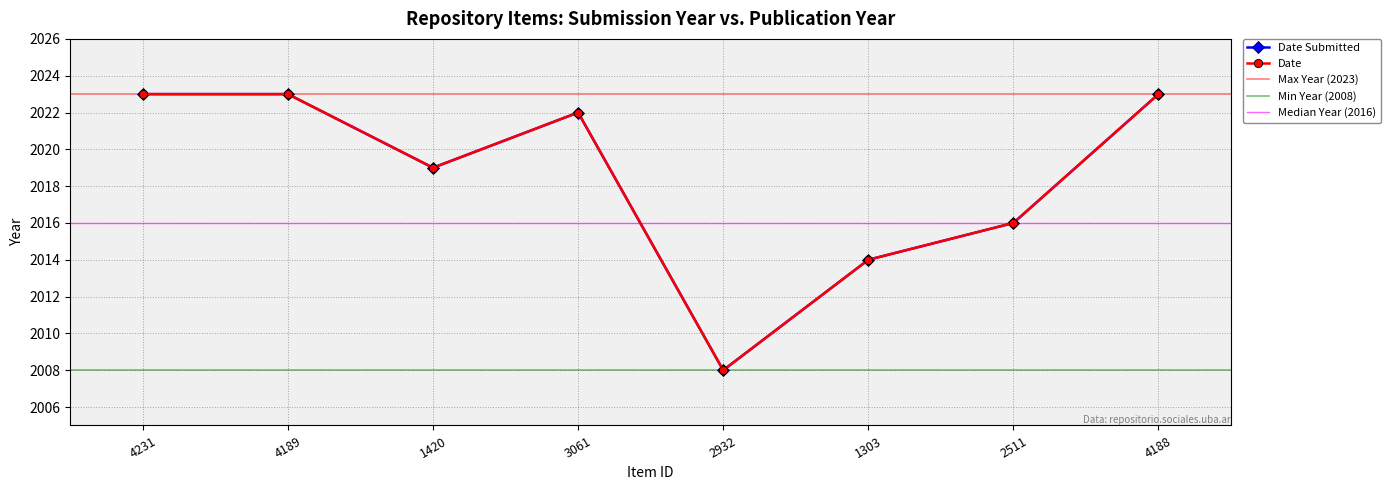

Reading right to left, list all the values displayed in this chart.

Date Submitted: 4188=2023	2511=2016	1303=2014	2932=2008	3061=2022	1420=2019	4189=2023	4231=2023
Date: 4188=2023	2511=2016	1303=2014	2932=2008	3061=2022	1420=2019	4189=2023	4231=2023